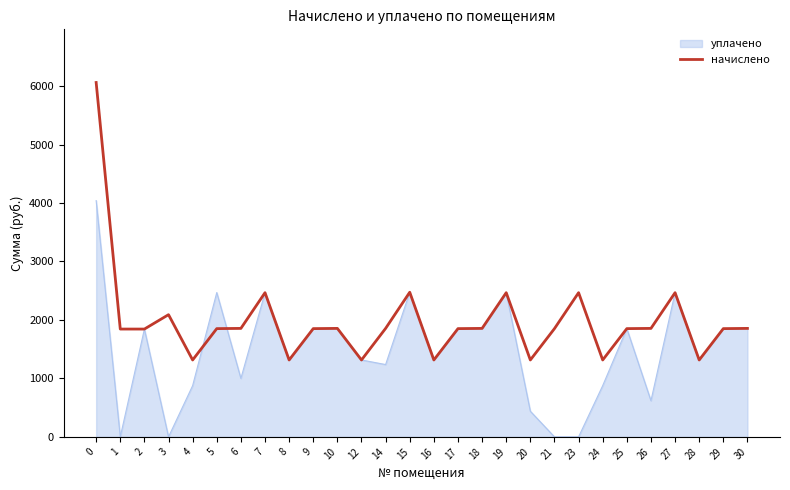

Count the number of categories in the chart.

28